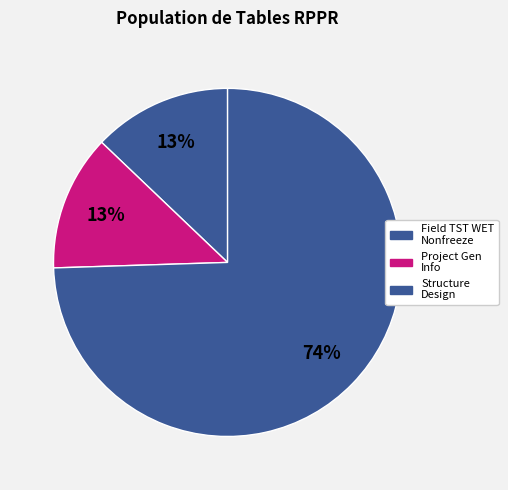

Count the number of slices in the pie.

3